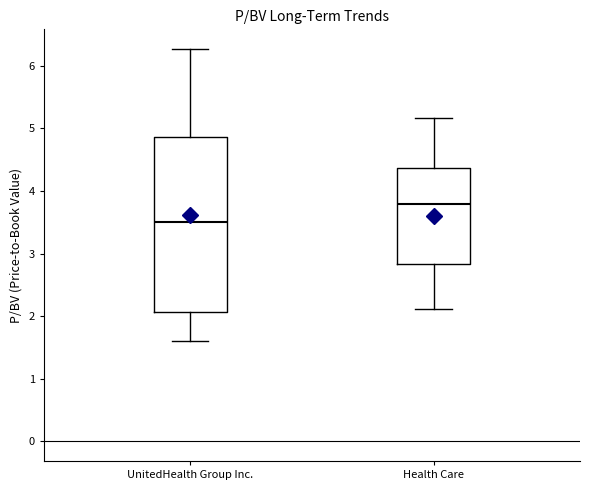

Reading left to right, read every box against the y-axis: the position of its median line, the range the box covers, and the ends of its whiskers. The values are not printed on the chart, so give them approximately, as read against the axis.

UnitedHealth Group Inc.: median 3.5, box 2.1 to 4.9, whiskers 1.6 to 6.3
Health Care: median 3.8, box 2.8 to 4.4, whiskers 2.1 to 5.2